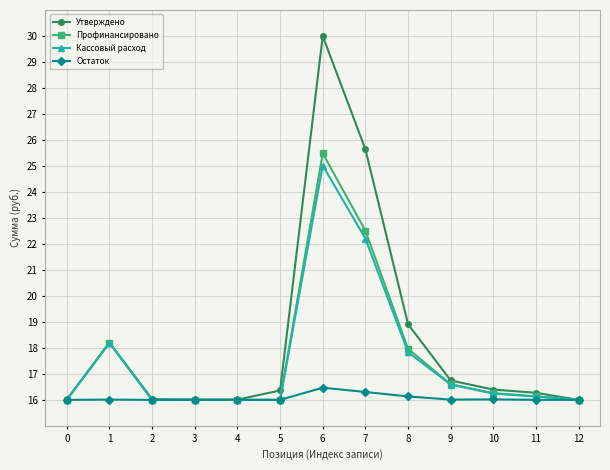

How many lines are shown in the chart?

4